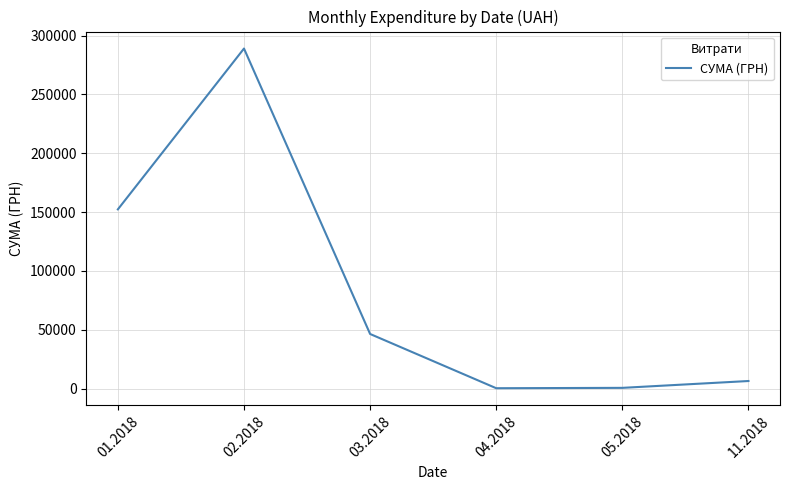

What is the change in value from 04.2018 to 11.2018?

+6120.7